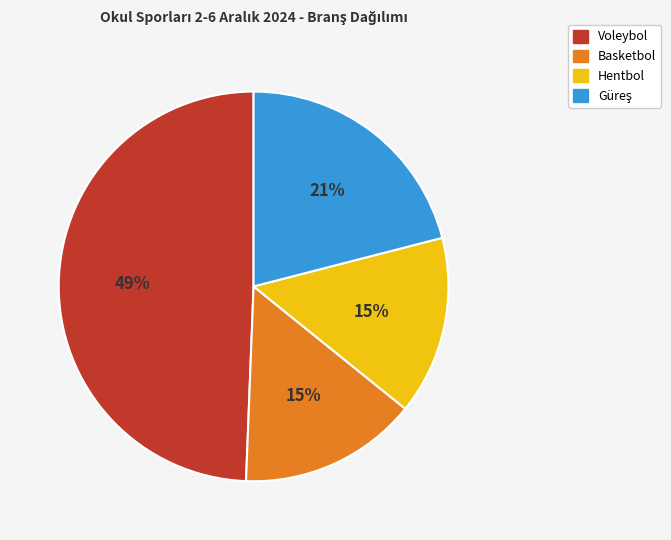

To the nearest percent, what is the combined percentage of Hentbol and Basketbol?

30%